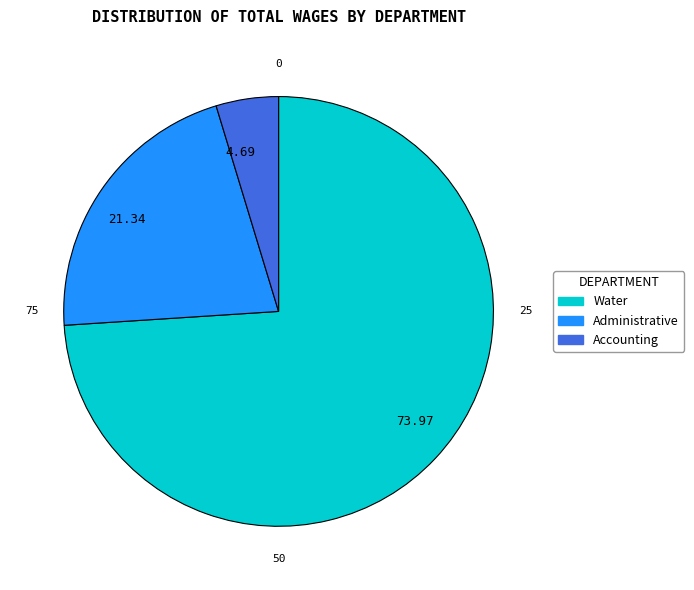

Rank the categories by value from lowest to highest.

4.69, 21.34, 73.97